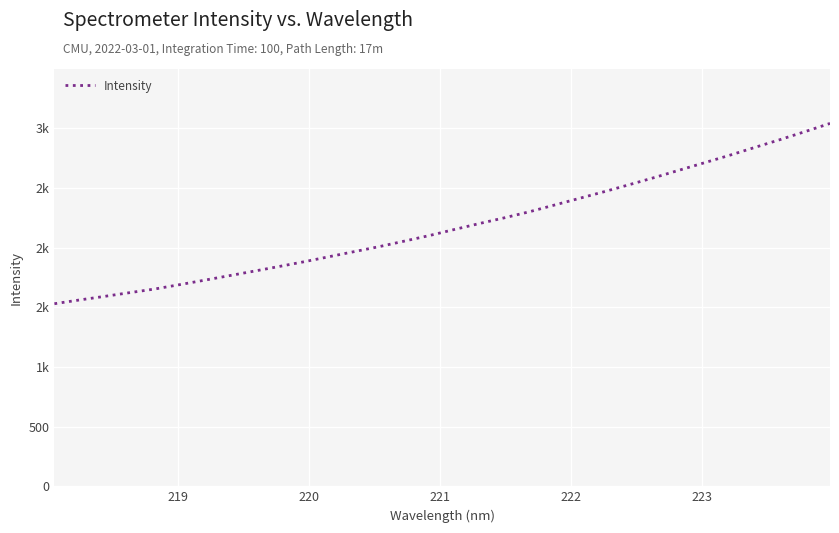

Does the chart display data point markers on the line(s)?

No